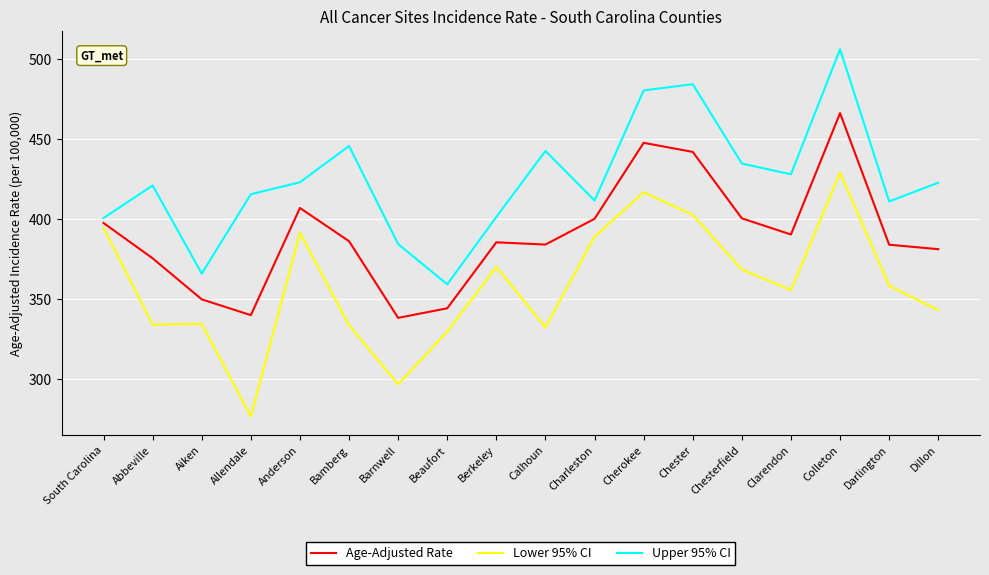

What position from the left is Beaufort?

8